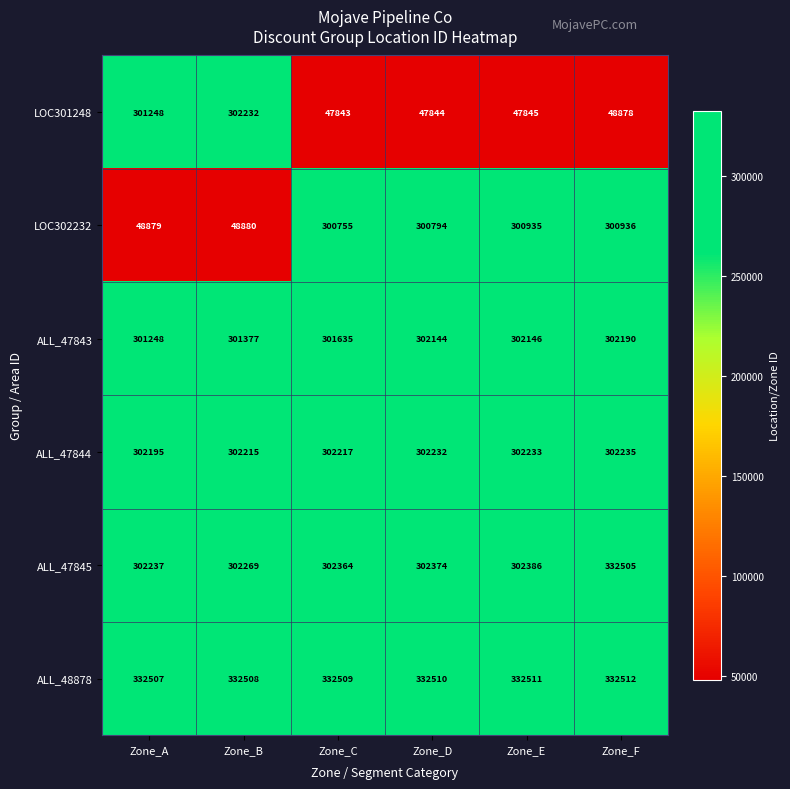

Between Zone_B and Zone_E, which series saw the biggest shift?

LOC301248